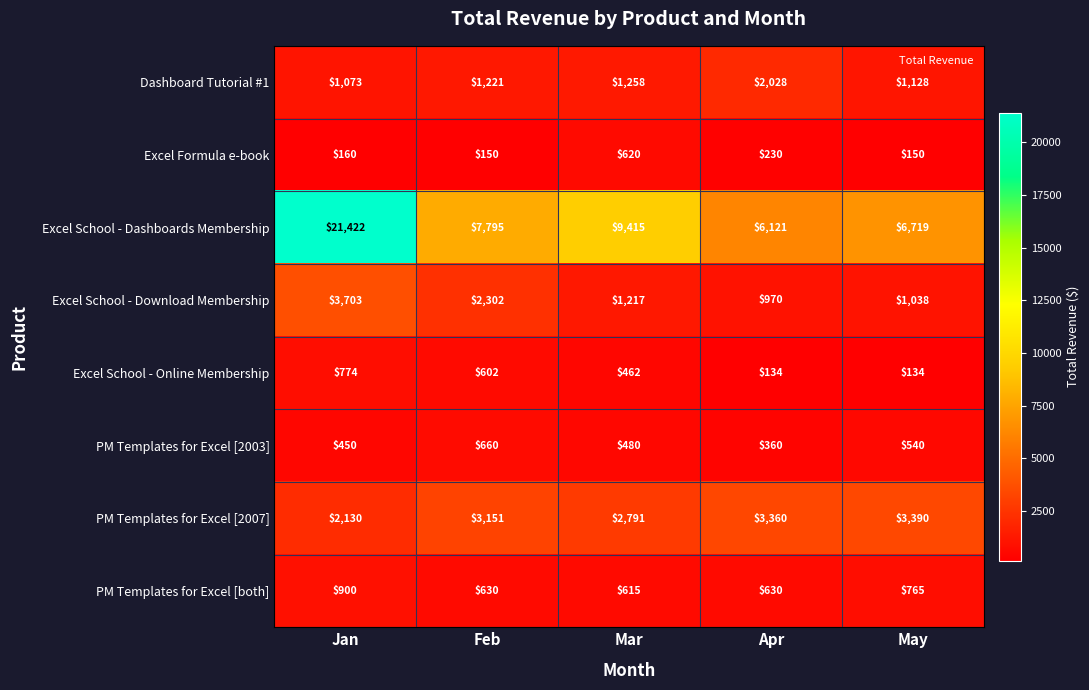

What is the difference between the PM Templates for Excel [both] values at Jan and Feb?

270